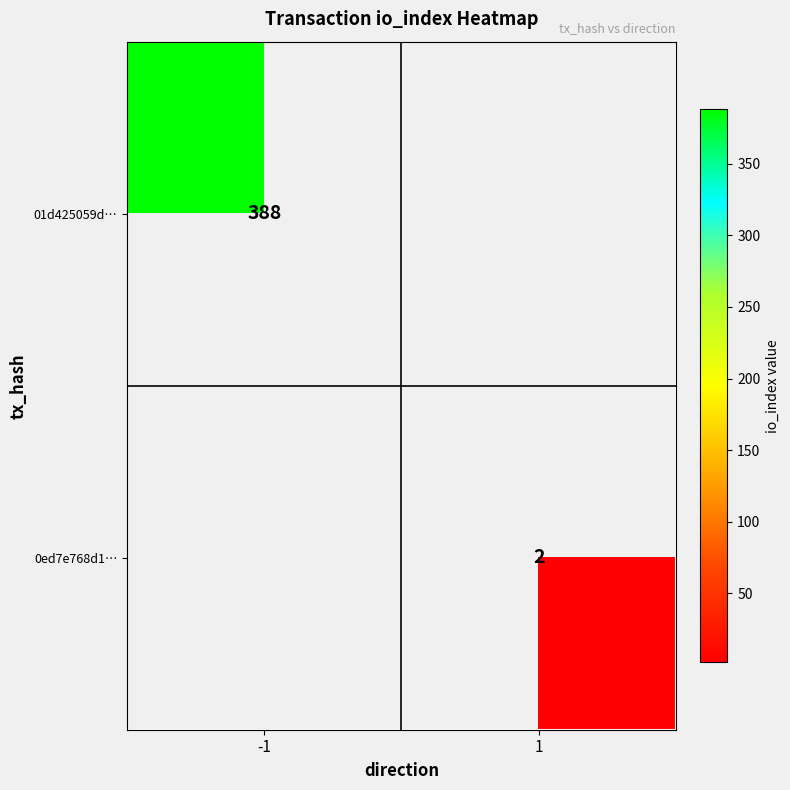

Is it true that 0ed7e768d1… equals 2 at 1?

True